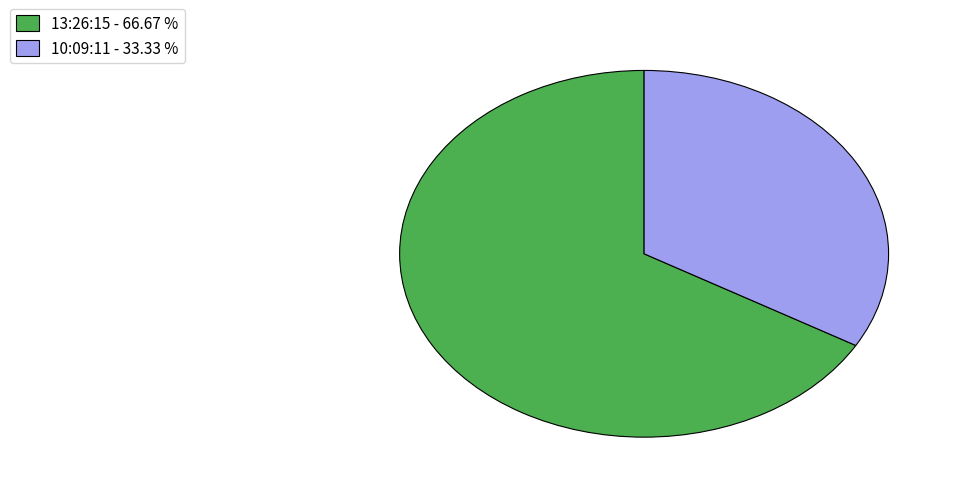

Is the sum of 13:26:15 - 66.67 % and 10:09:11 - 33.33 % greater than half?

Yes